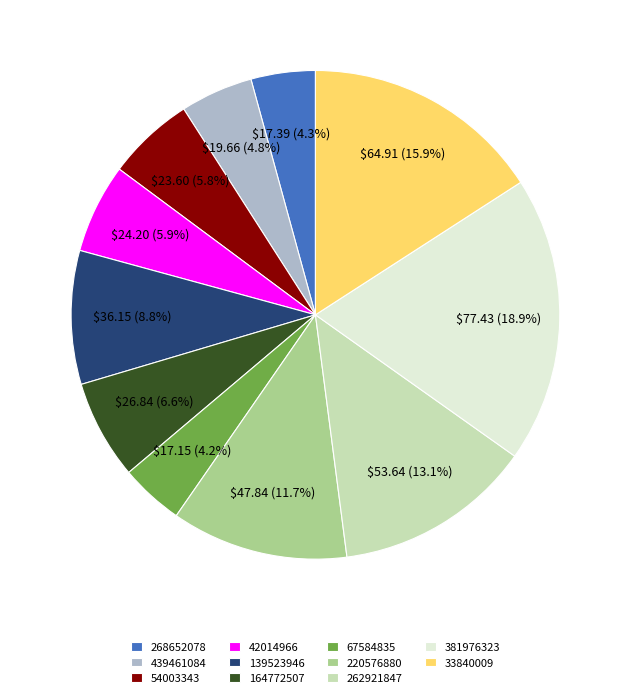

What percentage is the 33840009 slice, to the nearest percent?

16%